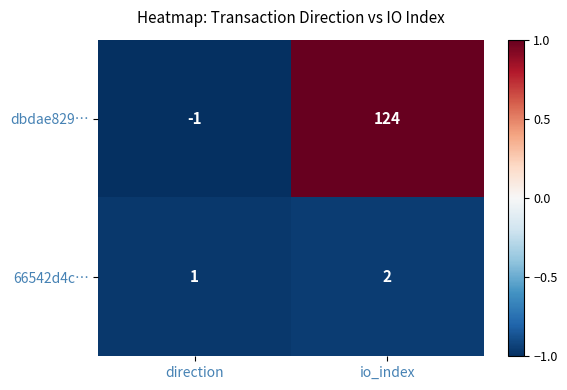

Rank the series by their average value, from highest to lowest.

dbdae829…, 66542d4c…